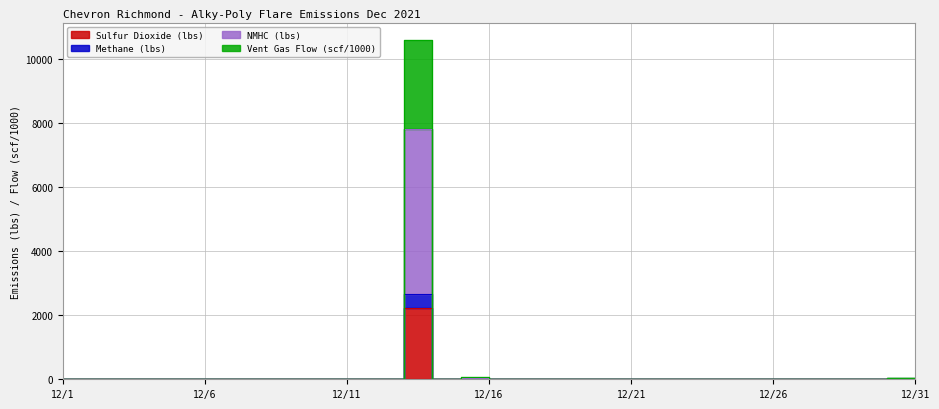

At which category does NMHC (lbs) reach its first local valley?

12/14